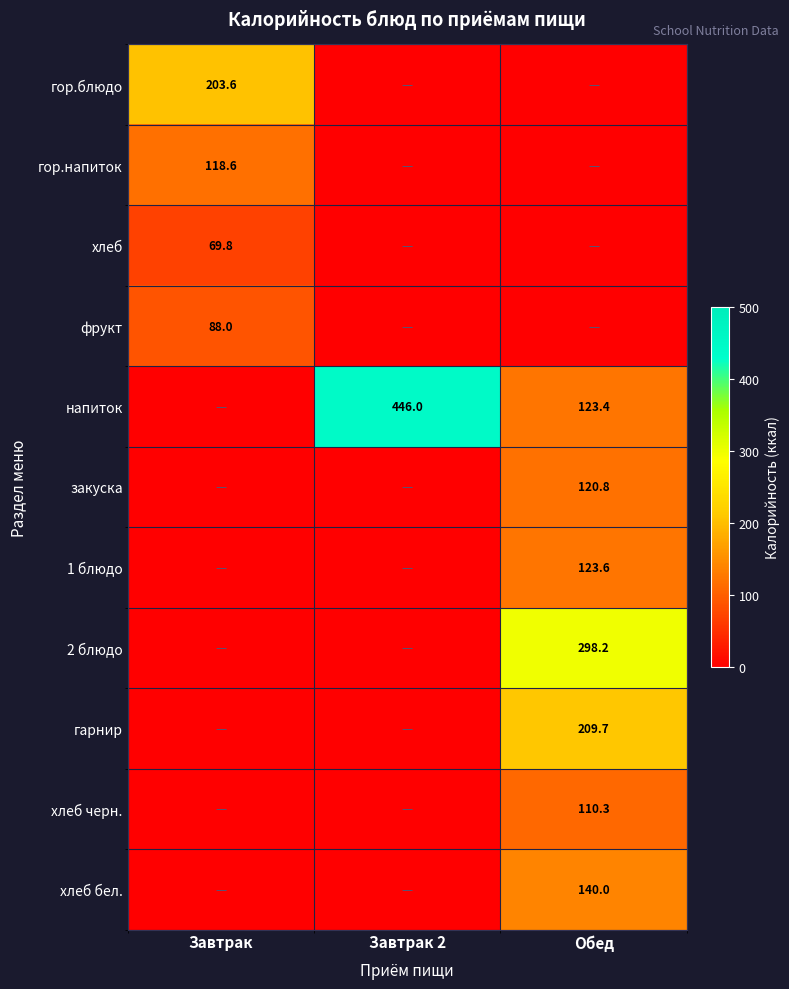

The value of 2 блюдо at Обед is 298.2. True or false?

True